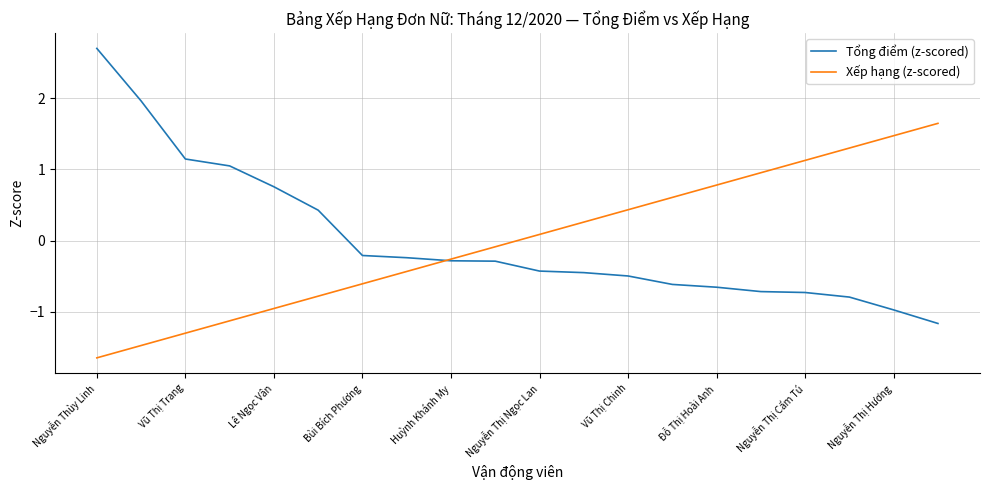

What is the highest value of the Xếp hạng (z-scored) series?

1.6